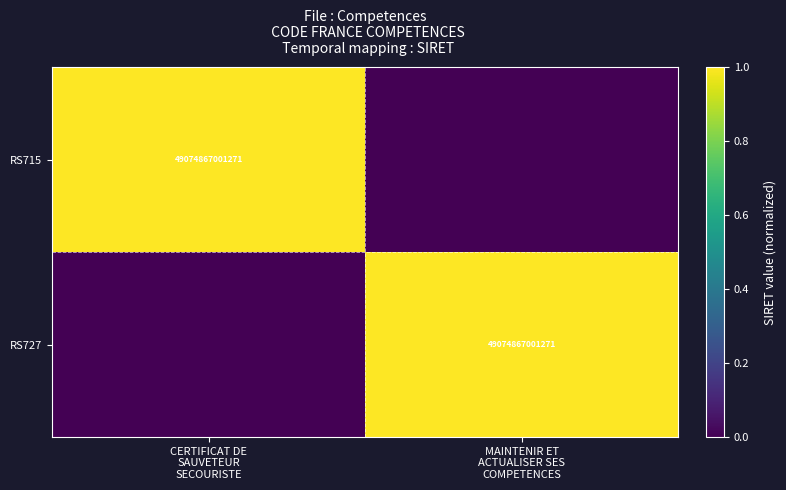

Count the RS727 values in the range 0 to 1.

2